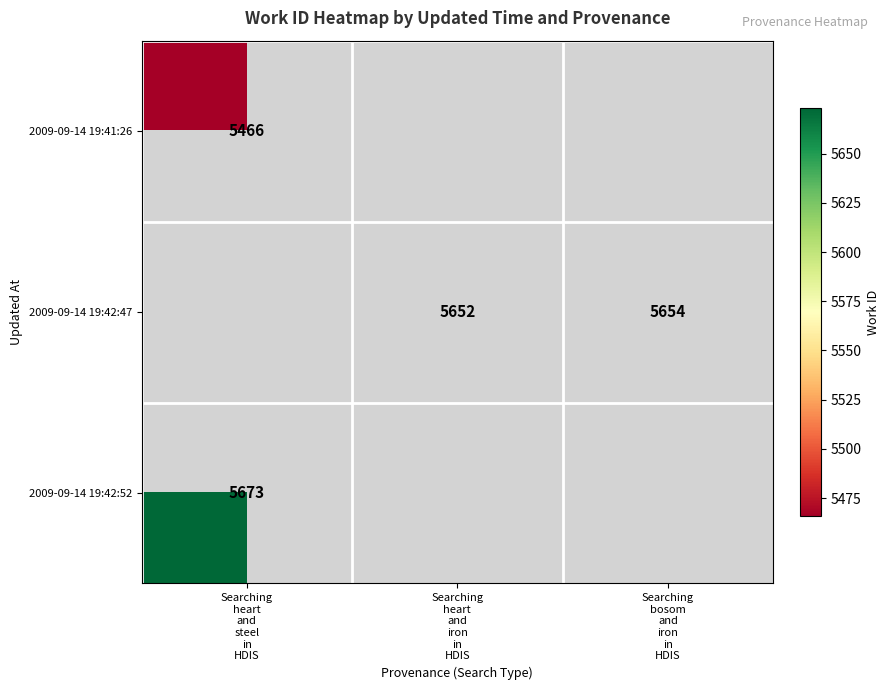

At which label is 2009-09-14 19:41:26 closest to 5466?

Searching heart and steel in HDIS